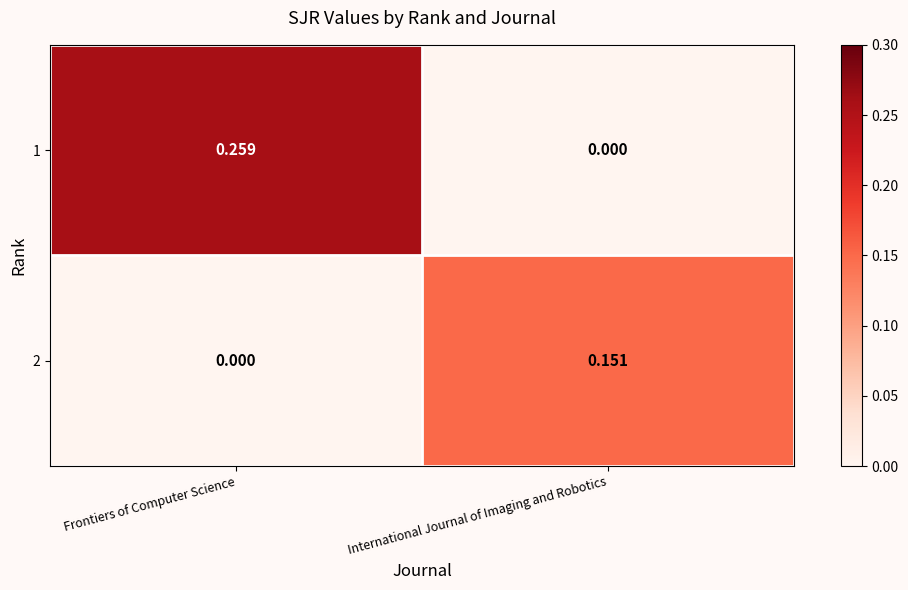

Which series has the largest range (max minus min)?

1